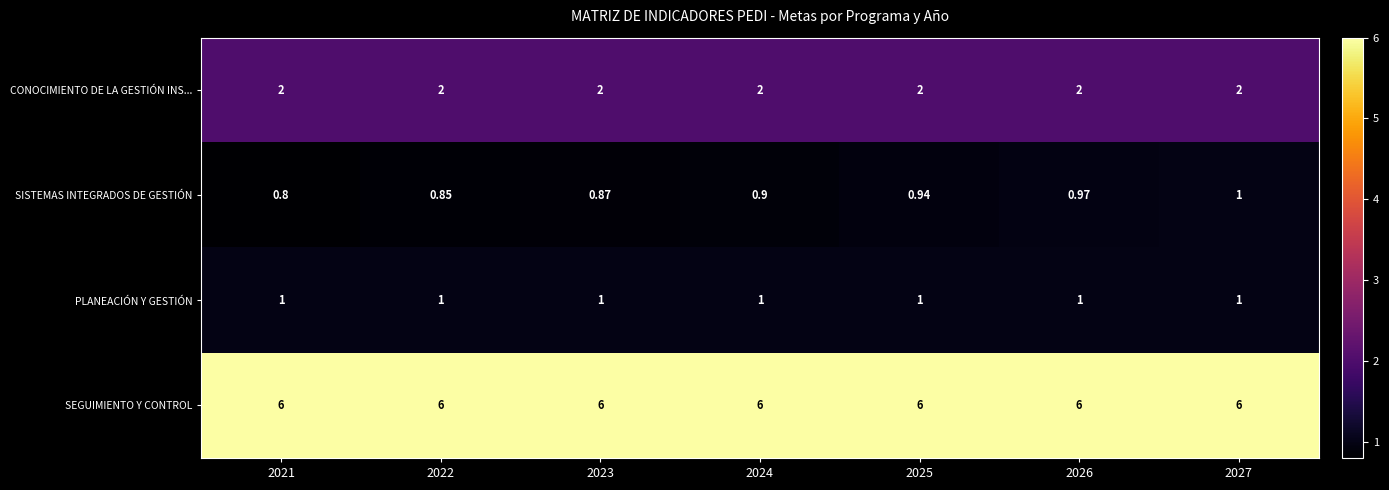

Which series has the largest total across all categories?

SEGUIMIENTO Y CONTROL